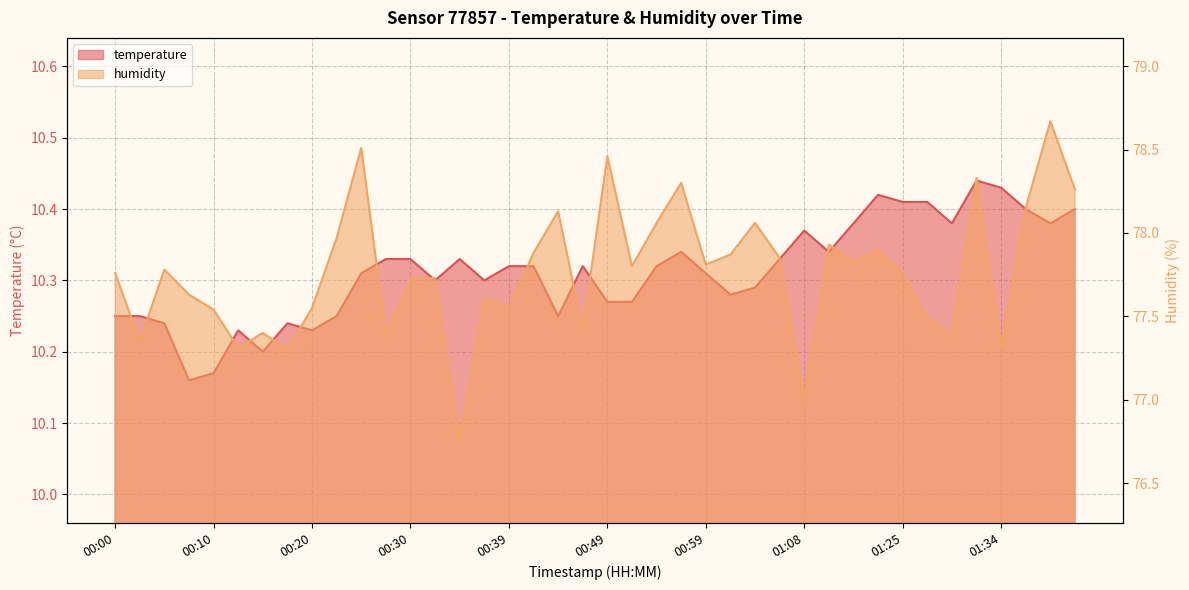

In temperature, how many points are higher than both neighbors (excluding endpoints)?

8